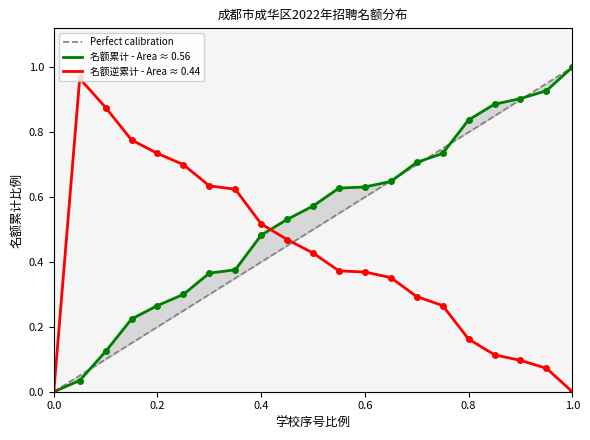

Count the number of categories in the chart.

21